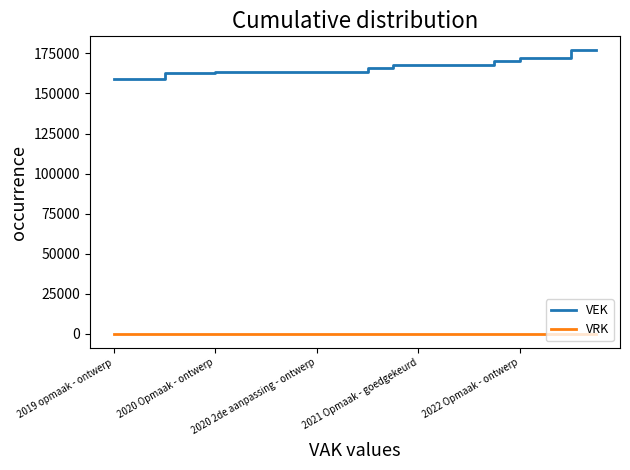

List the series in order of their peak value, lowest first.

VRK, VEK